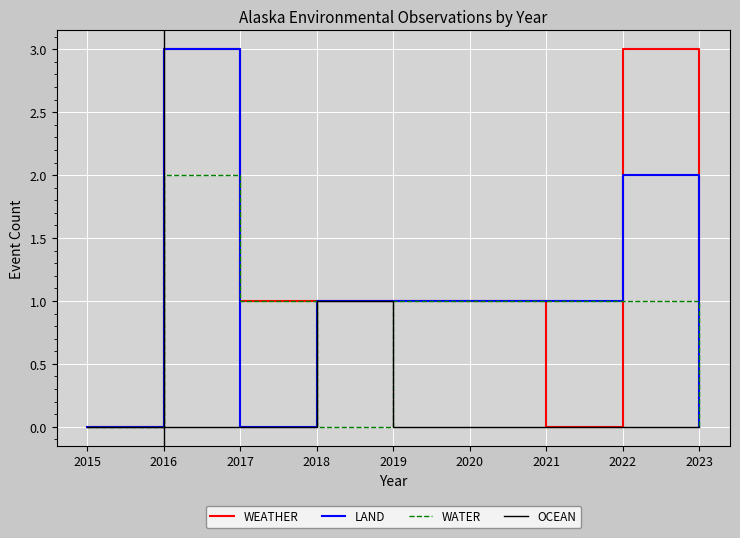

True or false: WEATHER and WATER cross at least once.

True